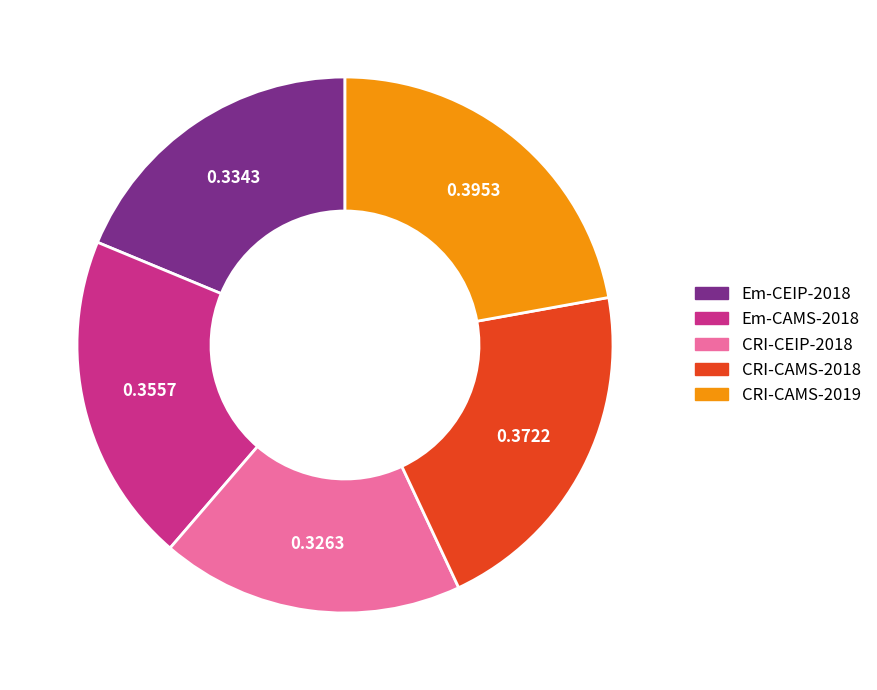

Combined, do Em-CAMS-2018 and Em-CEIP-2018 account for over 50%?

No